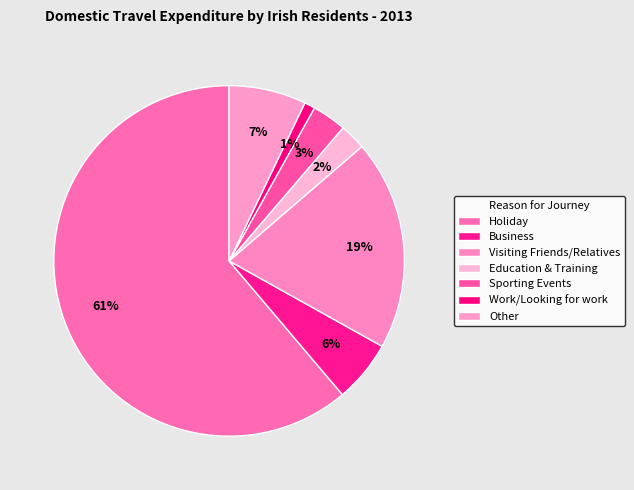

How many segments does this pie chart have?

7